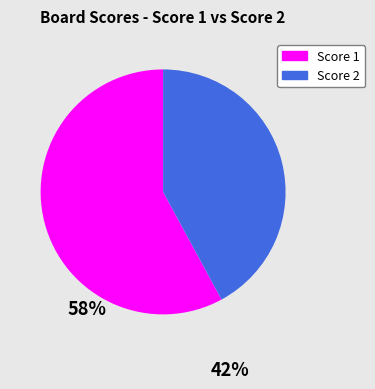

Combined, do Score 1 and Score 2 account for over 50%?

Yes